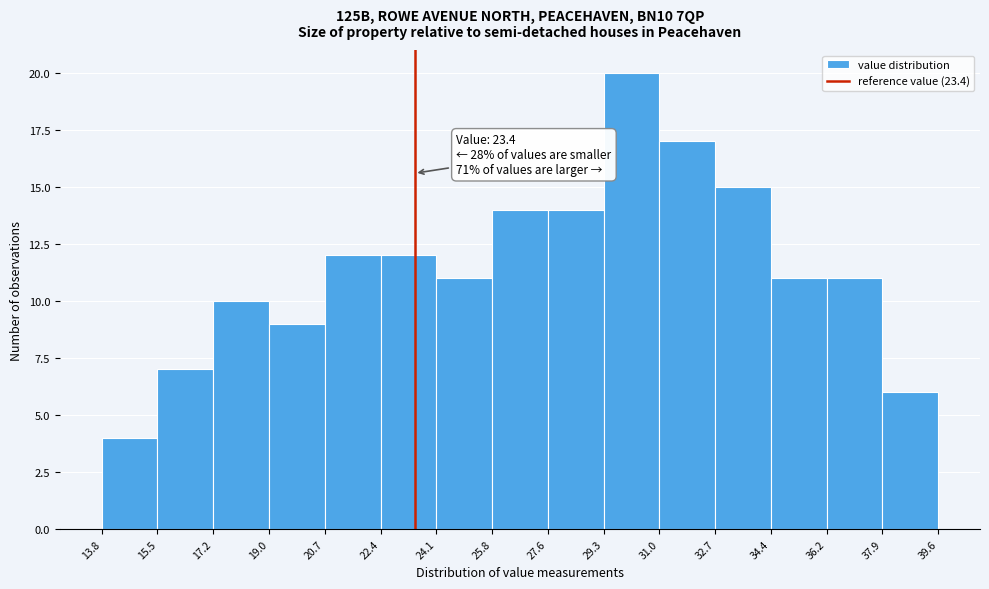

Which range on the x-axis has the tallest bar?

29.3 to 31.0